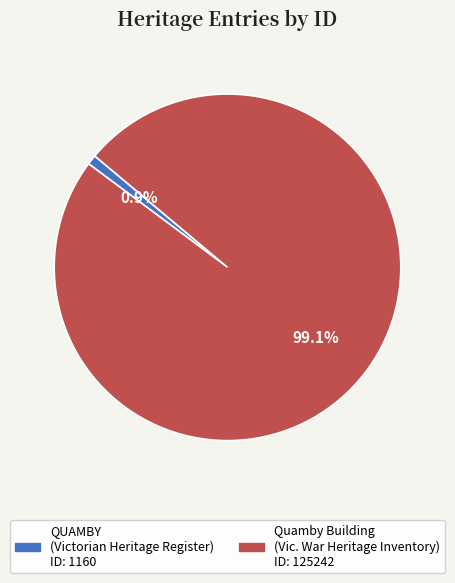

To the nearest percent, what percentage of the pie is QUAMBY?

1%